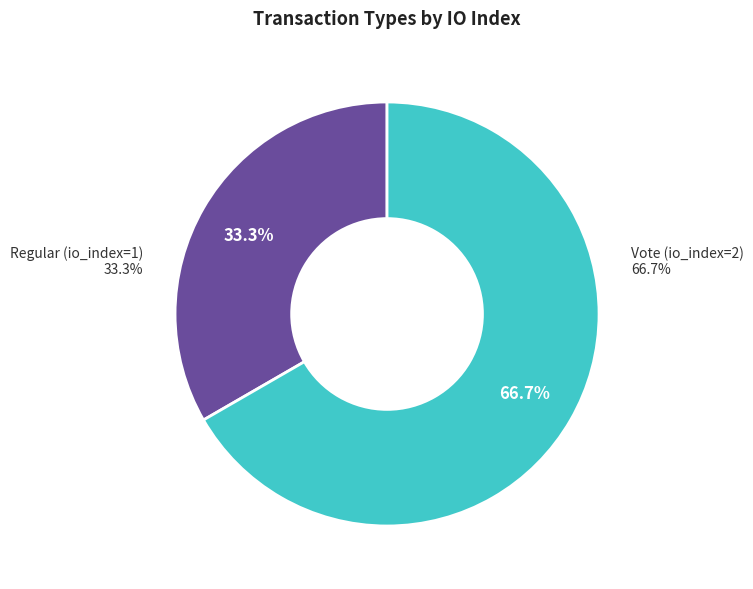

To the nearest percent, what is the average slice percentage?

50%